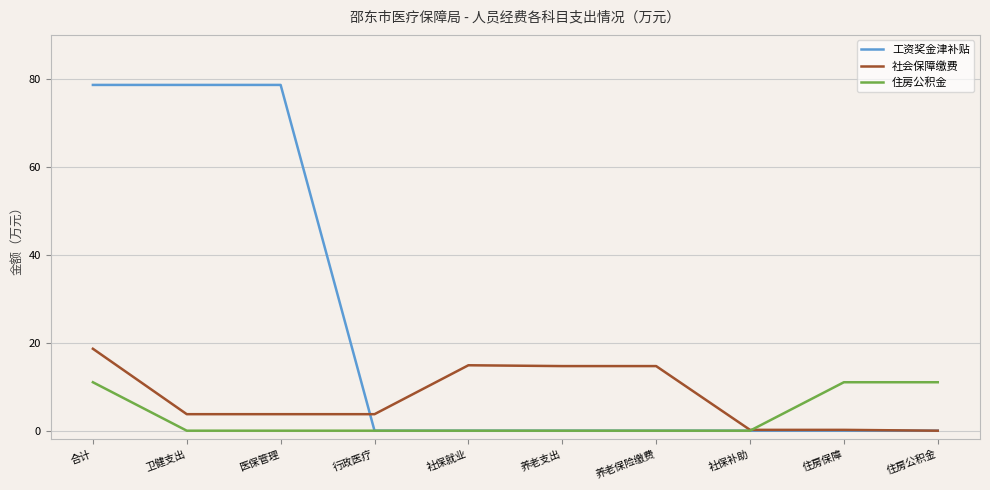

What is the highest value of the 工资奖金津补贴 series?

78.6